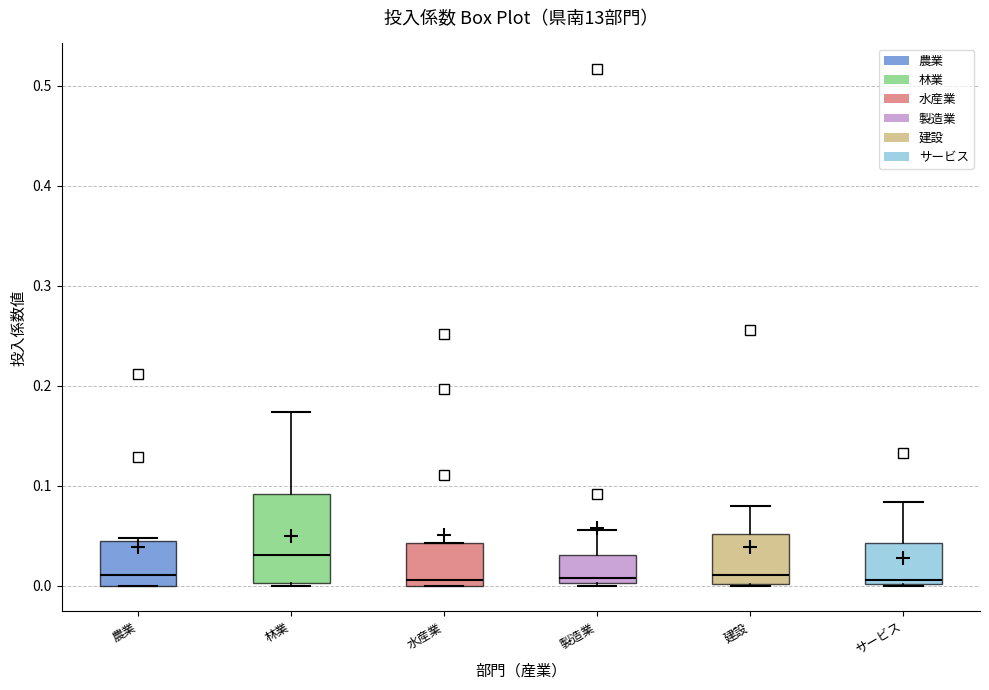

Reading left to right, read every box against the y-axis: the position of its median line, the range the box covers, and the ends of its whiskers. The values are not printed on the chart, so give them approximately, as read against the axis.

農業: median 0.01, box 0.00 to 0.04, whiskers 0.00 to 0.05
林業: median 0.03, box 0.00 to 0.09, whiskers 0.00 (just below the box's lower edge) to 0.17
水産業: median 0.01, box 0.00 to 0.04, whiskers 0.00 to 0.04
製造業: median 0.01, box 0.00 to 0.03, whiskers 0.00 to 0.06
建設: median 0.01, box 0.00 to 0.05, whiskers 0.00 to 0.08
サービス: median 0.01, box 0.00 to 0.04, whiskers 0.00 to 0.08